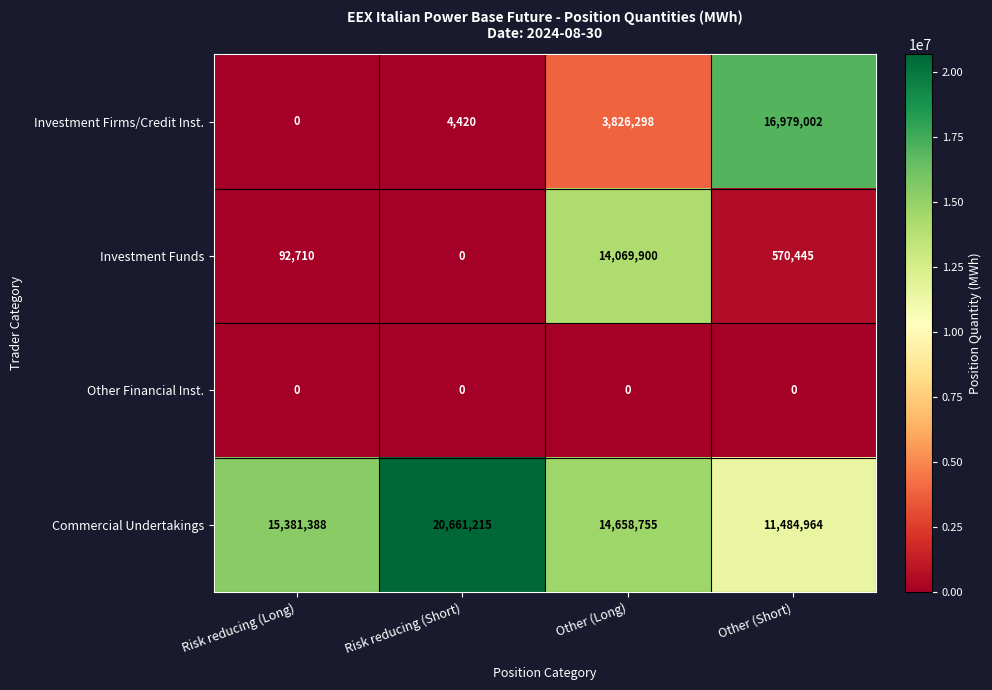

How many positive values does the Investment Funds series have?

3